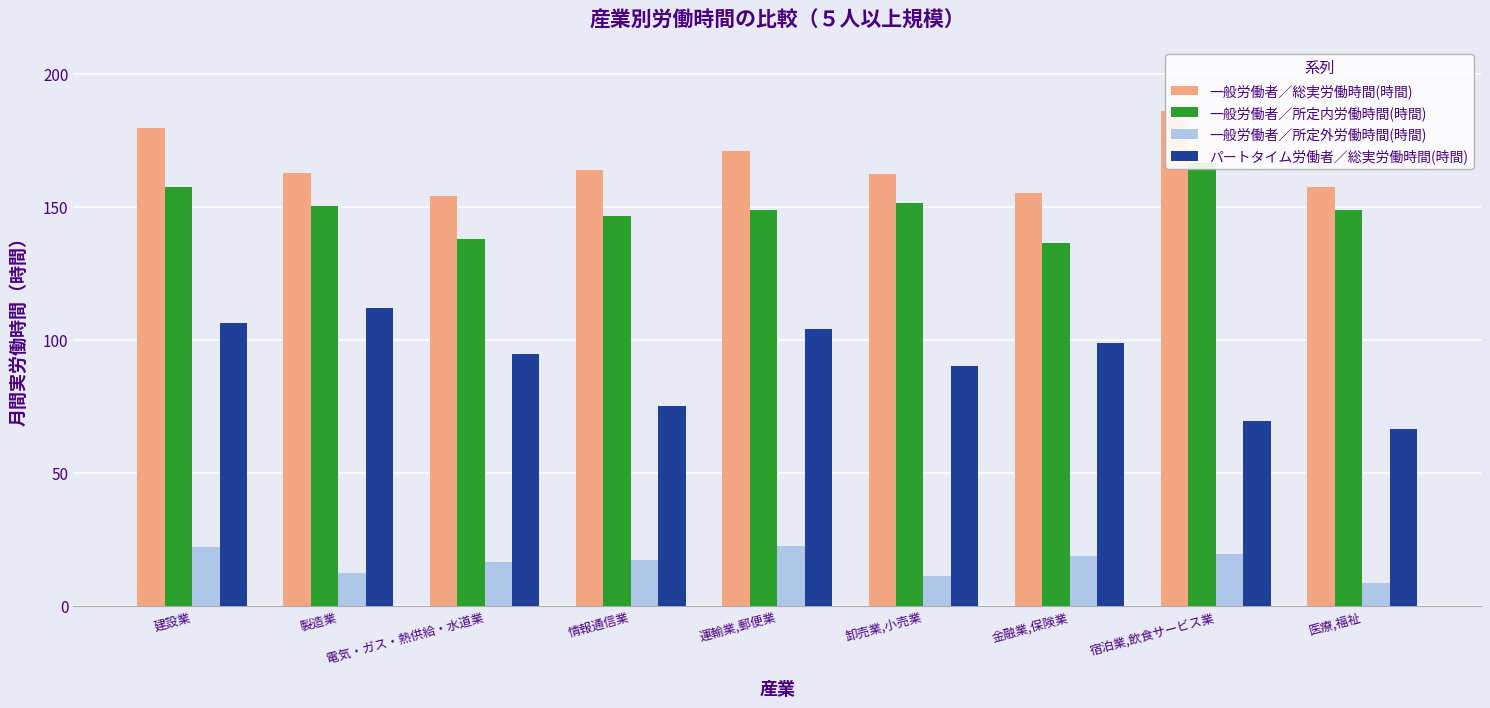

What value does the パートタイム労働者／総実労働時間(時間) series have at 建設業?

106.4